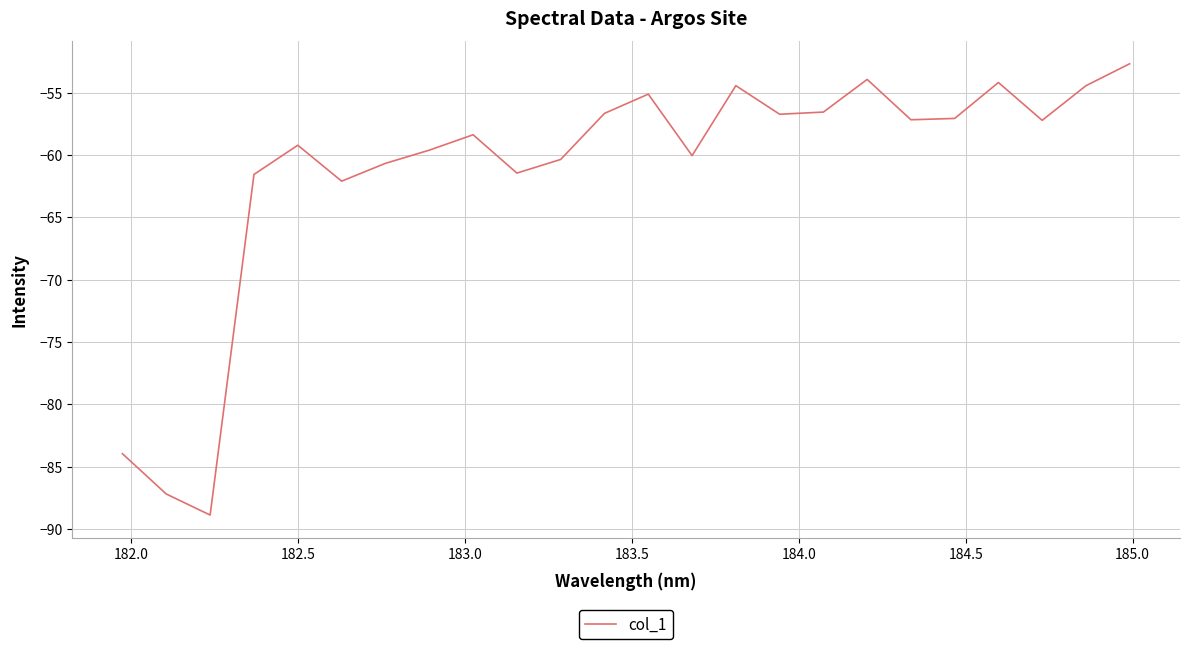

Does the chart display data point markers on the line(s)?

No